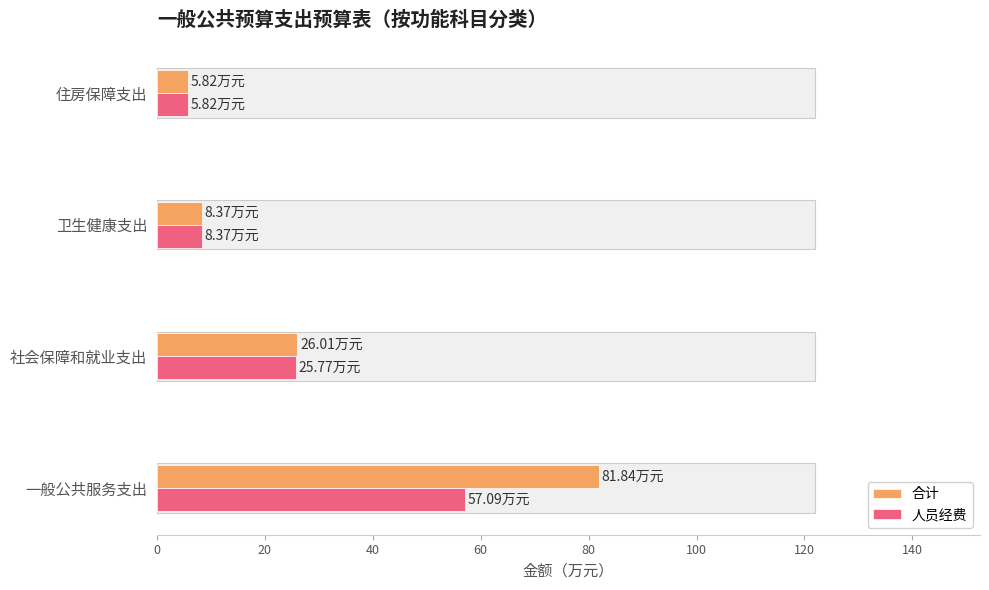

What is the value of the 人员经费 bar at the 1st from the left?

57.1